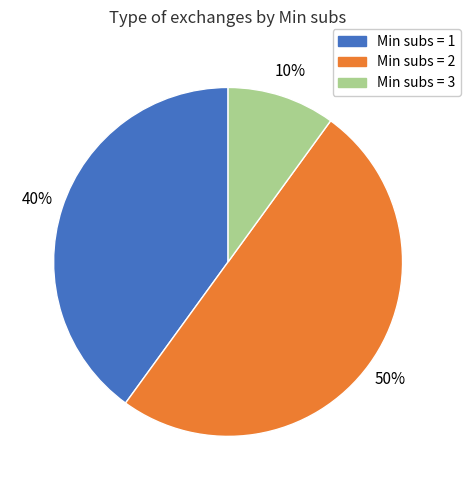

How many slices are in this pie chart?

3